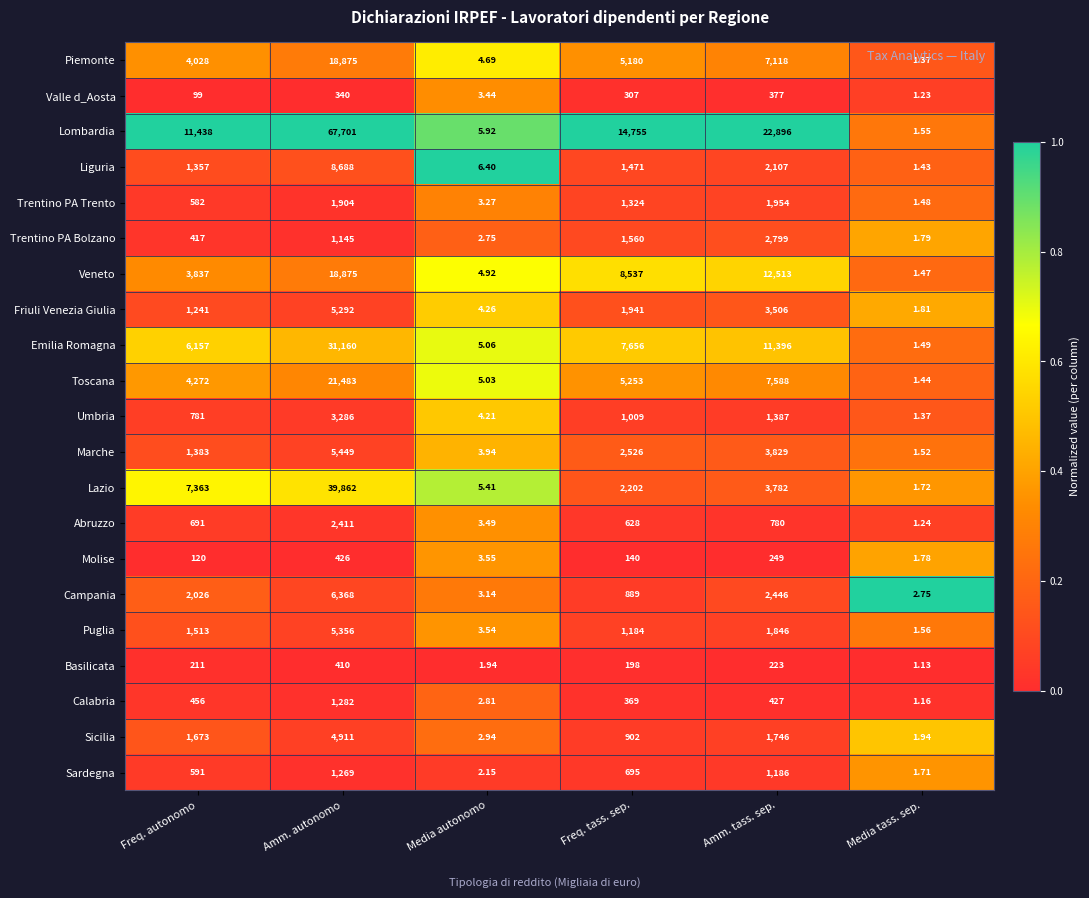

Which series has the widest spread of values?

Lombardia